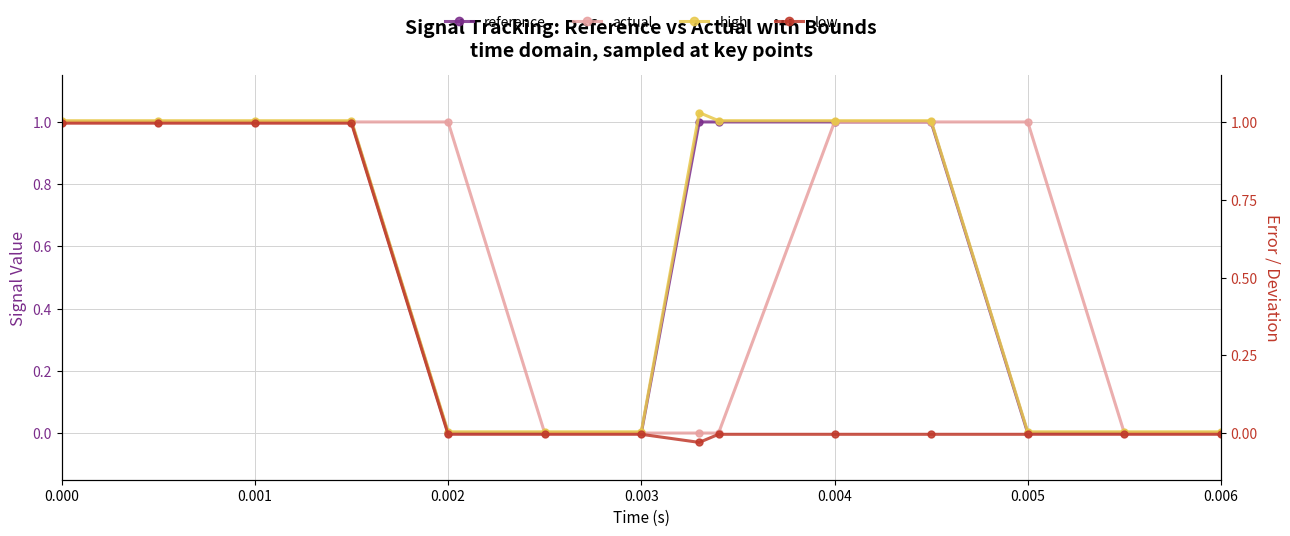

True or false: low has more than 0 points higher than both neighbors.

False